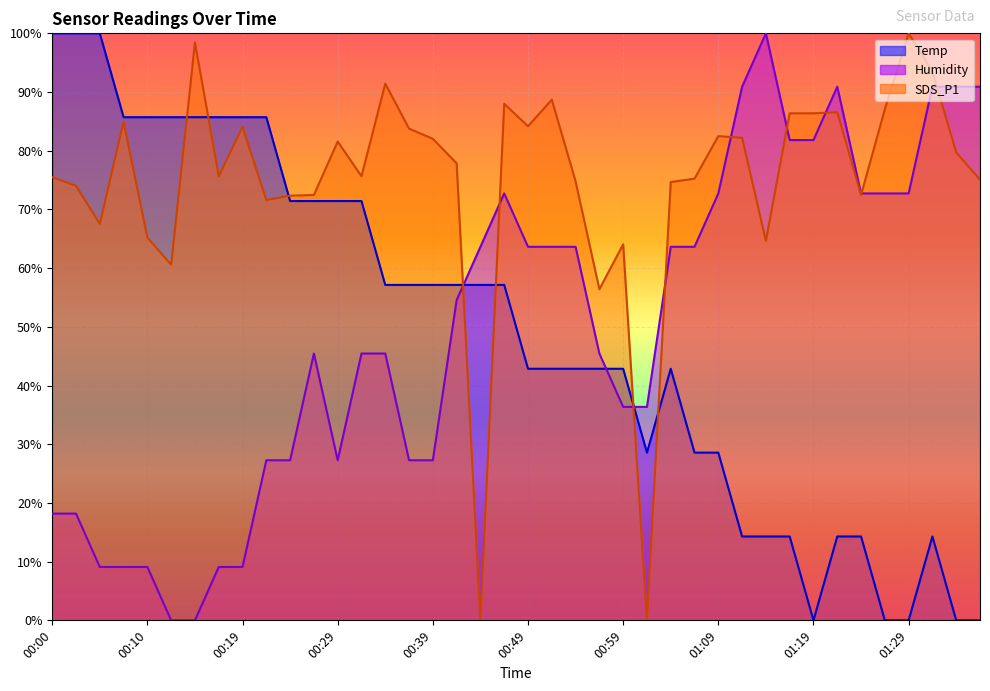

How many lines are shown in the chart?

3